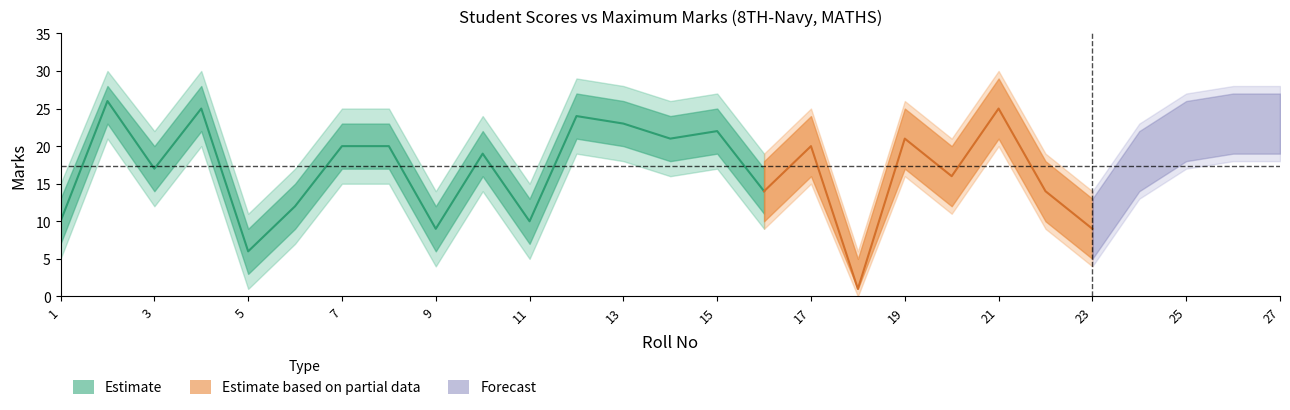

Which has a higher value, 24 or 18?

24